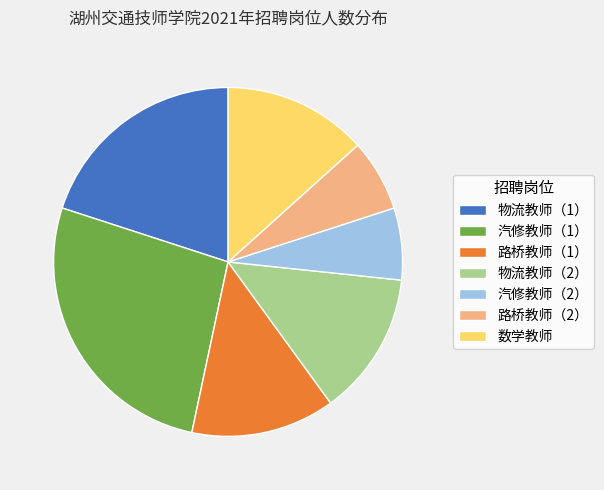

The 数学教师 slice represents 13% of the pie. True or false?

True